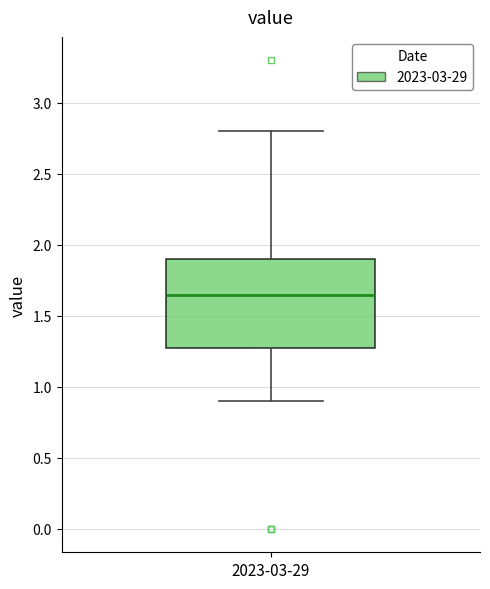

Where does the median line of the box for 2023-03-29 sit on the y-axis? The values are not printed on the chart, so give them approximately, as read against the axis.

1.65